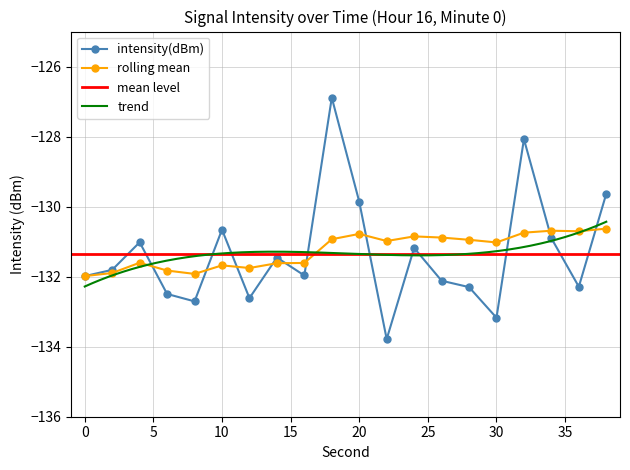

Which series has the largest total across all categories?

rolling_mean